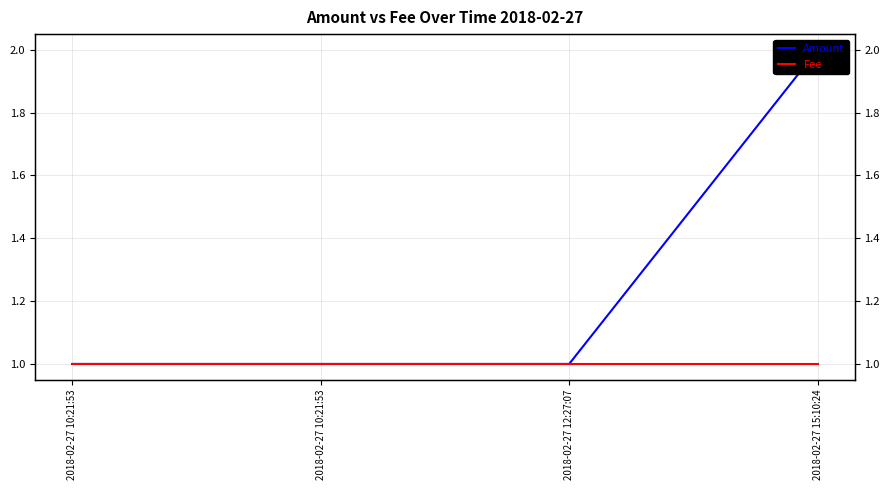

True or false: Fee has a value of 2 at 2018-02-27 12:27:07.

False